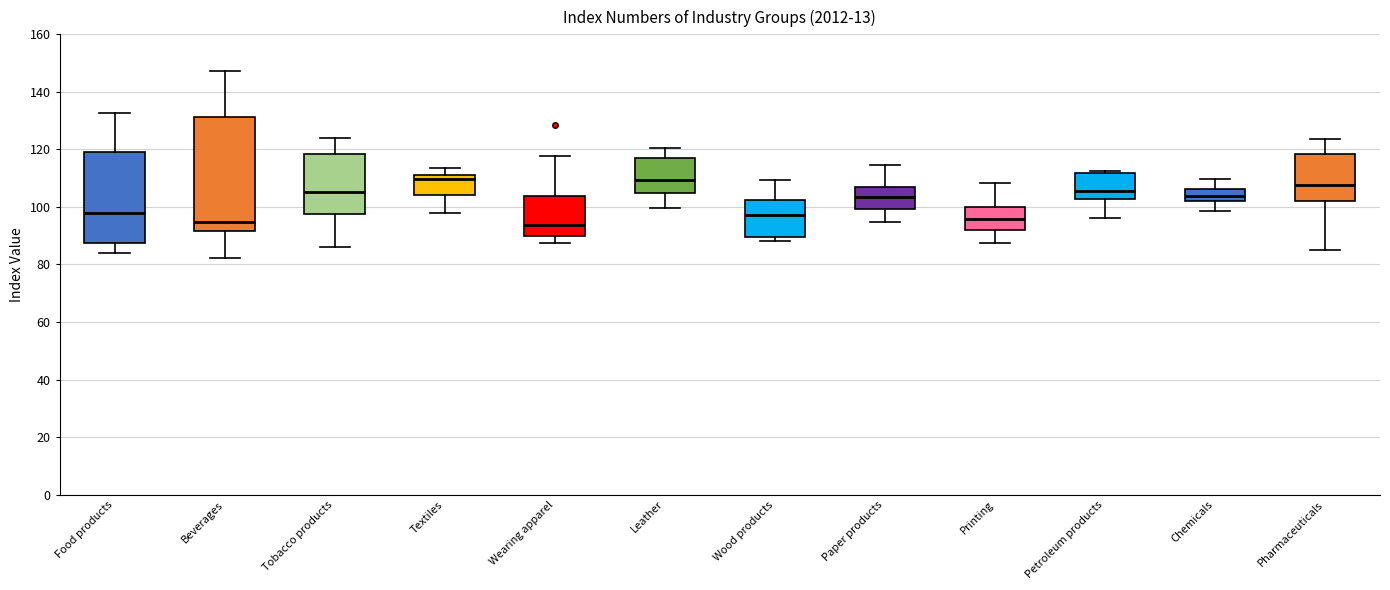

Which box is the tallest, from its lower edge to its upper edge?

Beverages